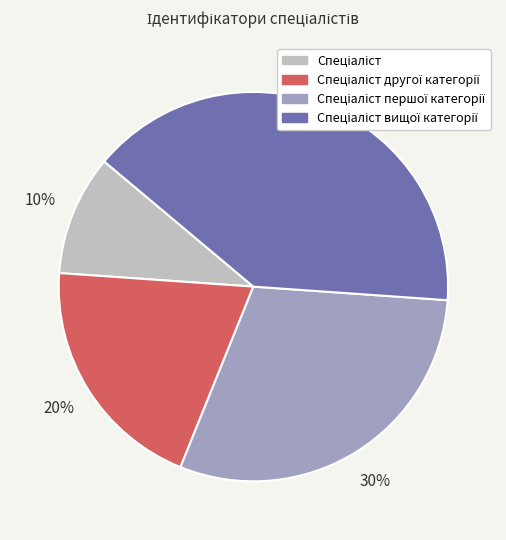

Does any single category account for the majority?

No